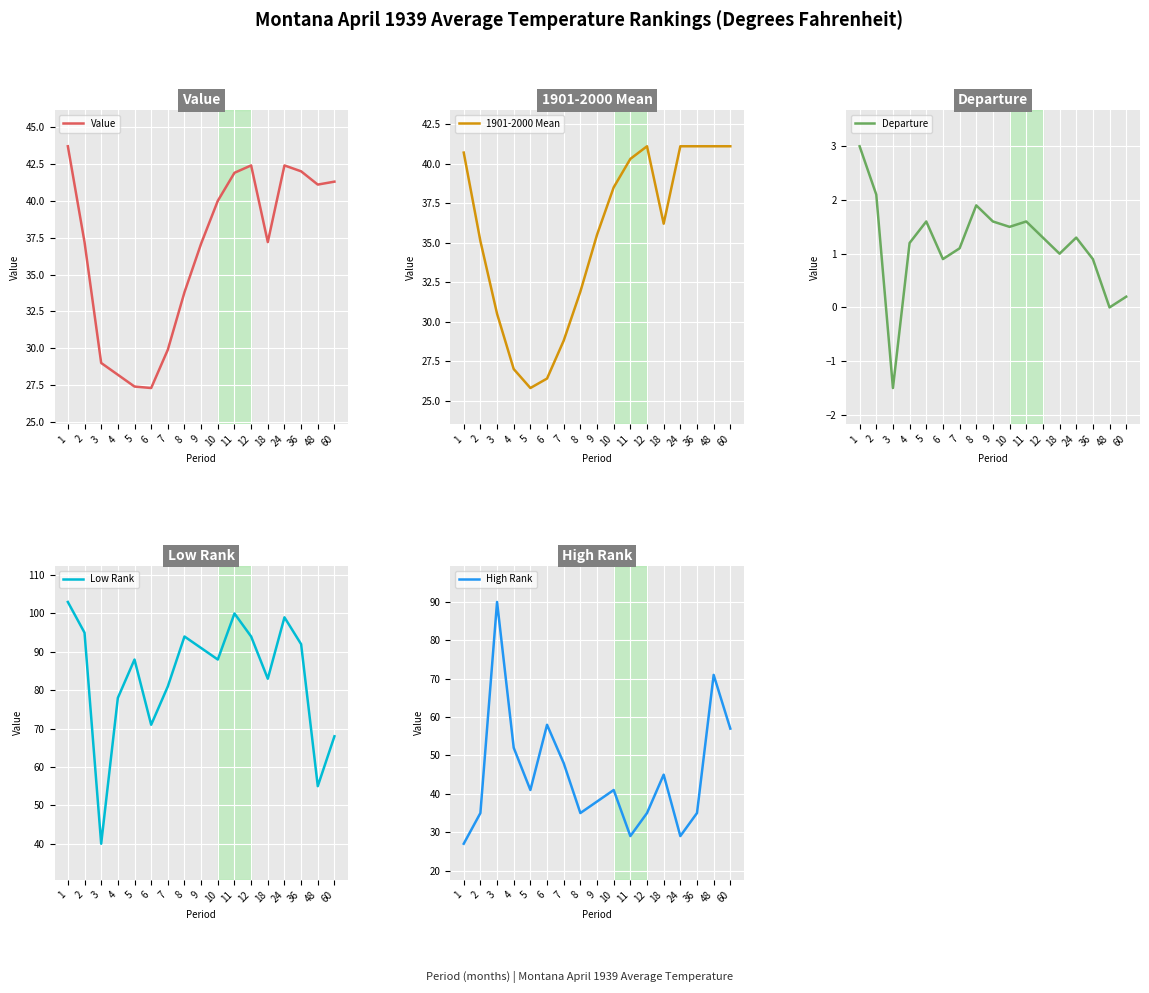

Reading left to right, extract all data points from this chart.

Value: 43.7	37.2	29.0	28.2	27.4	27.3	29.9	33.8	37.1	40.0	41.9	42.4	37.2	42.4	42.0	41.1	41.3
1901-2000 Mean: 40.7	35.1	30.5	27.0	25.8	26.4	28.8	31.9	35.5	38.5	40.3	41.1	36.2	41.1	41.1	41.1	41.1
Departure: 3.0	2.1	-1.5	1.2	1.6	0.9	1.1	1.9	1.6	1.5	1.6	1.3	1.0	1.3	0.9	0.0	0.2
Low Rank: 103.0	95.0	40.0	78.0	88.0	71.0	81.0	94.0	91.0	88.0	100.0	94.0	83.0	99.0	92.0	55.0	68.0
High Rank: 27.0	35.0	90.0	52.0	41.0	58.0	48.0	35.0	38.0	41.0	29.0	35.0	45.0	29.0	35.0	71.0	57.0